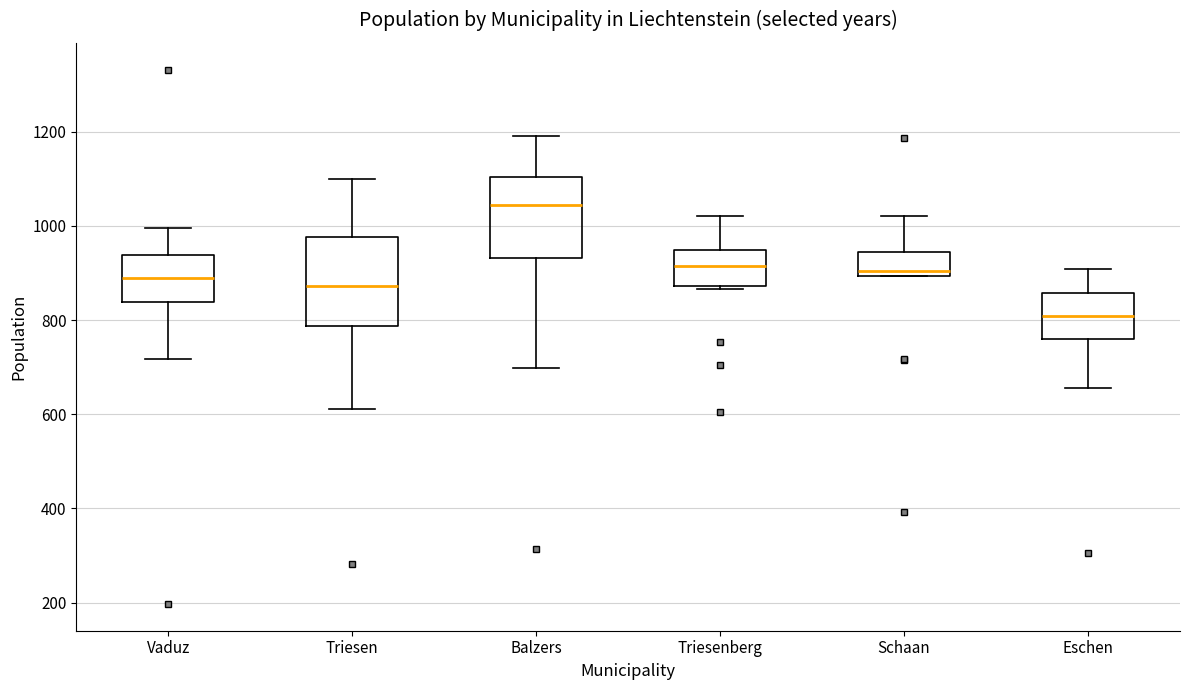

Reading left to right, transcribe this box plot: for each box, give where its median line is, the range the box spans, and where its two whiskers end, as read against the y-axis. The values are not printed on the chart, so give them approximately, as read against the axis.

Vaduz: median 880, box 840 to 940, whiskers 720 to 1000
Triesen: median 880, box 780 to 980, whiskers 620 to 1100
Balzers: median 1040, box 940 to 1100, whiskers 700 to 1200
Triesenberg: median 920, box 880 to 940, whiskers 860 to 1020
Schaan: median 900 (just above the box's lower edge), box 900 to 940, whiskers 900 to 1020
Eschen: median 800, box 760 to 860, whiskers 660 to 900